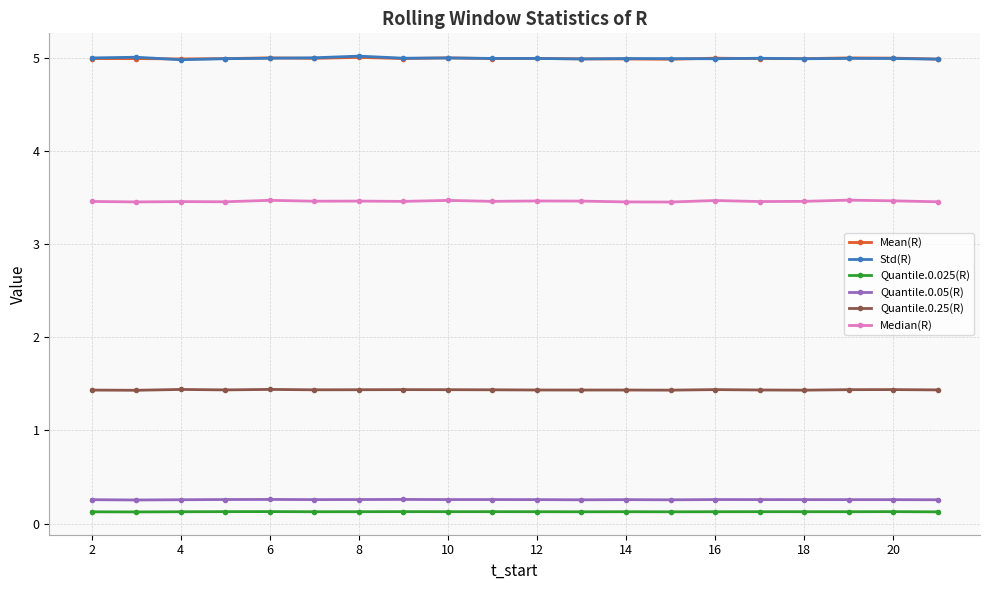

What is the highest value of the Mean(R) series?

5.0